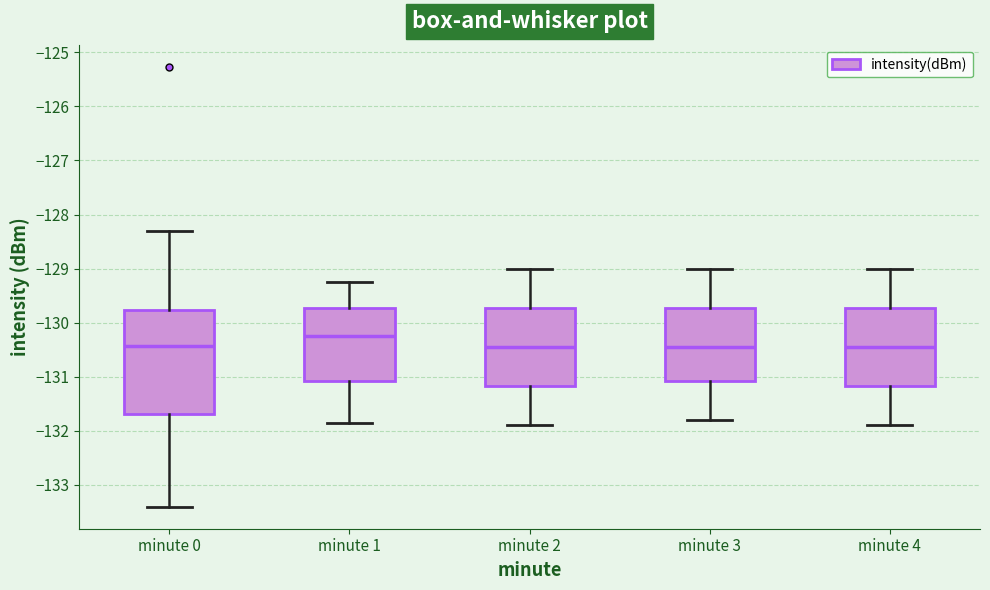

Which box has the highest median line?

minute 1